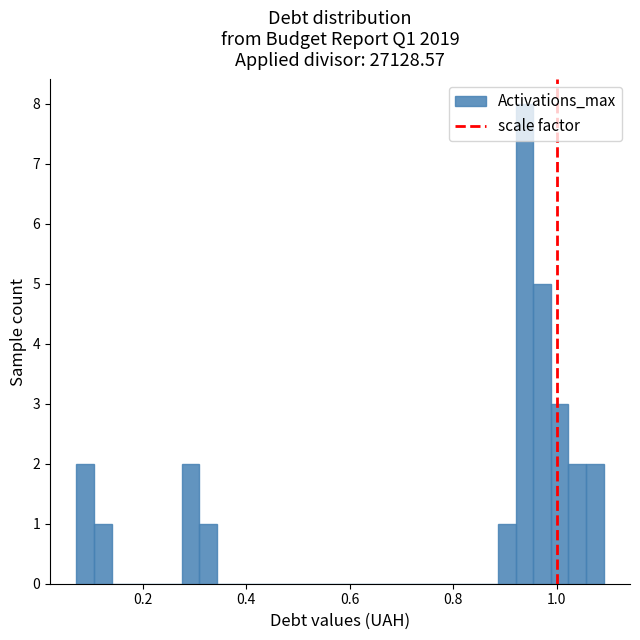

Around what value on the x-axis is the tallest bar? Give the approximate position of its centre, as read against the axis.

0.94